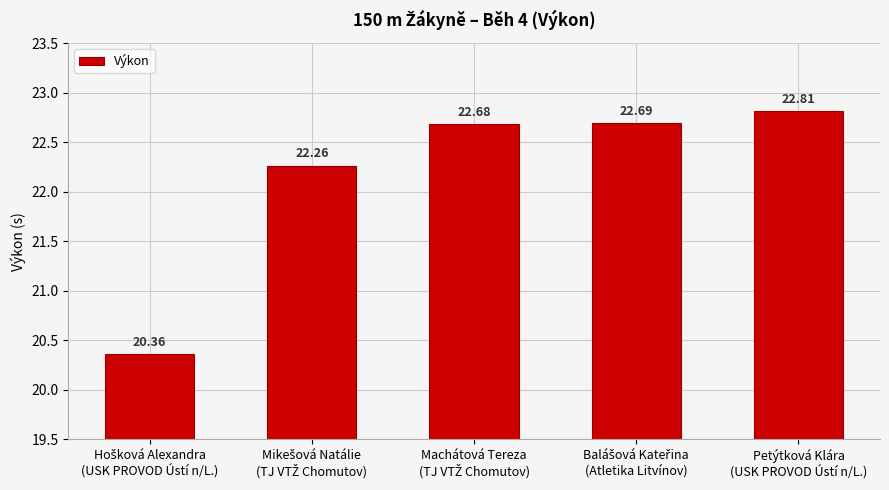

What is the difference between the second highest and second lowest values?

0.4